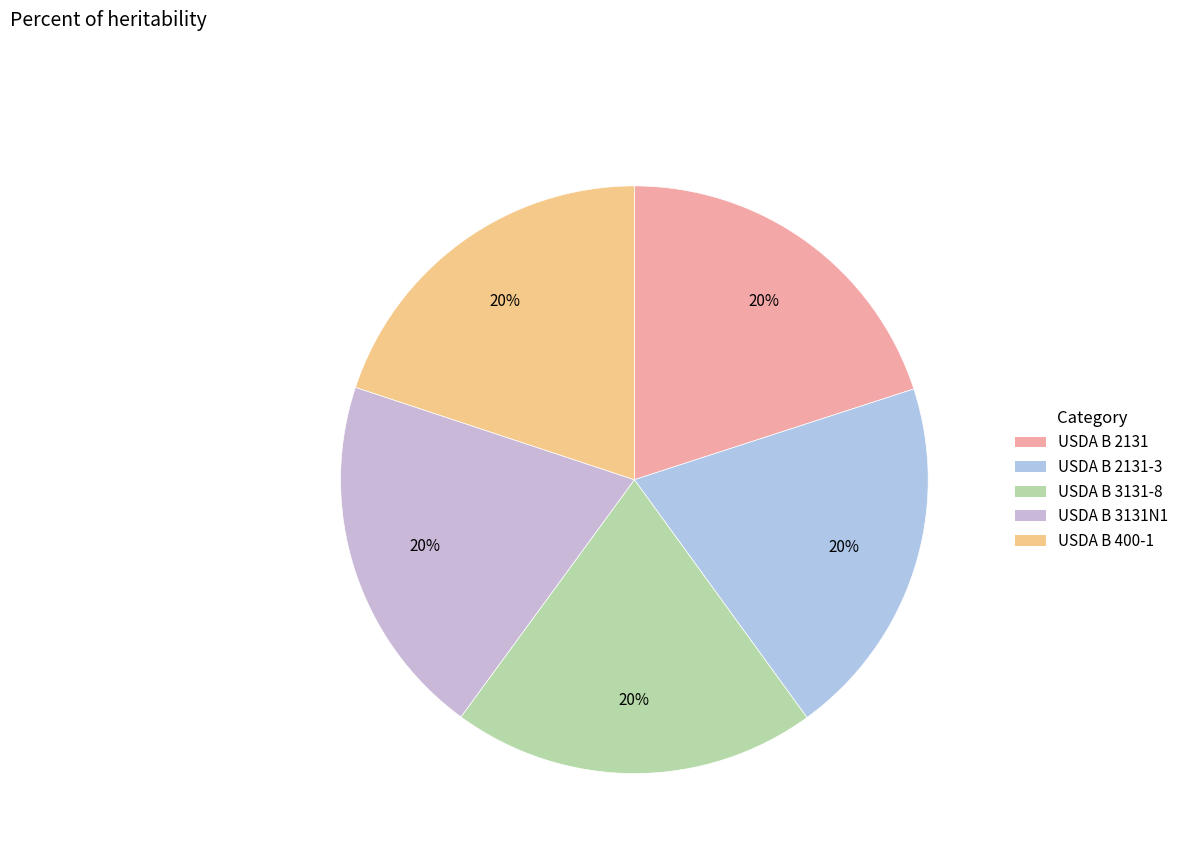

How many segments does this pie chart have?

5